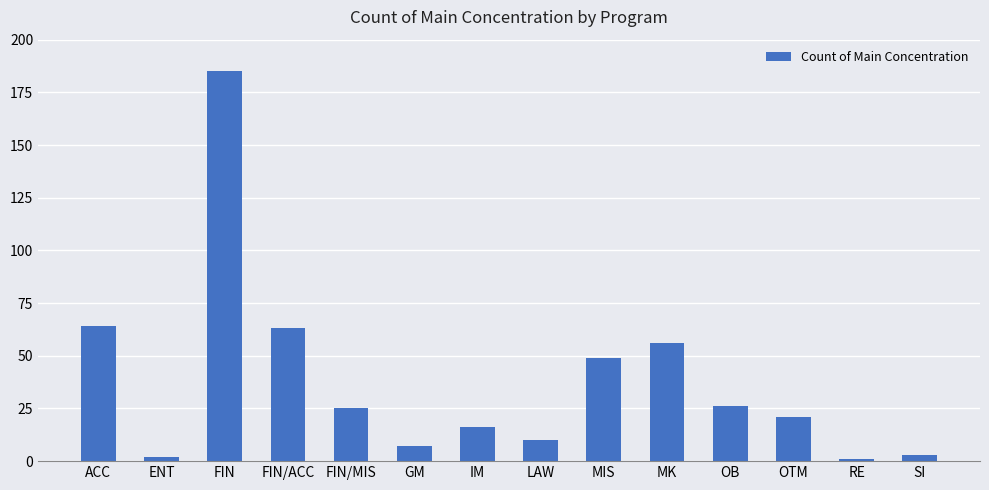

Reading right to left, extract all data points from this chart.

3	1	21	26	56	49	10	16	7	25	63	185	2	64